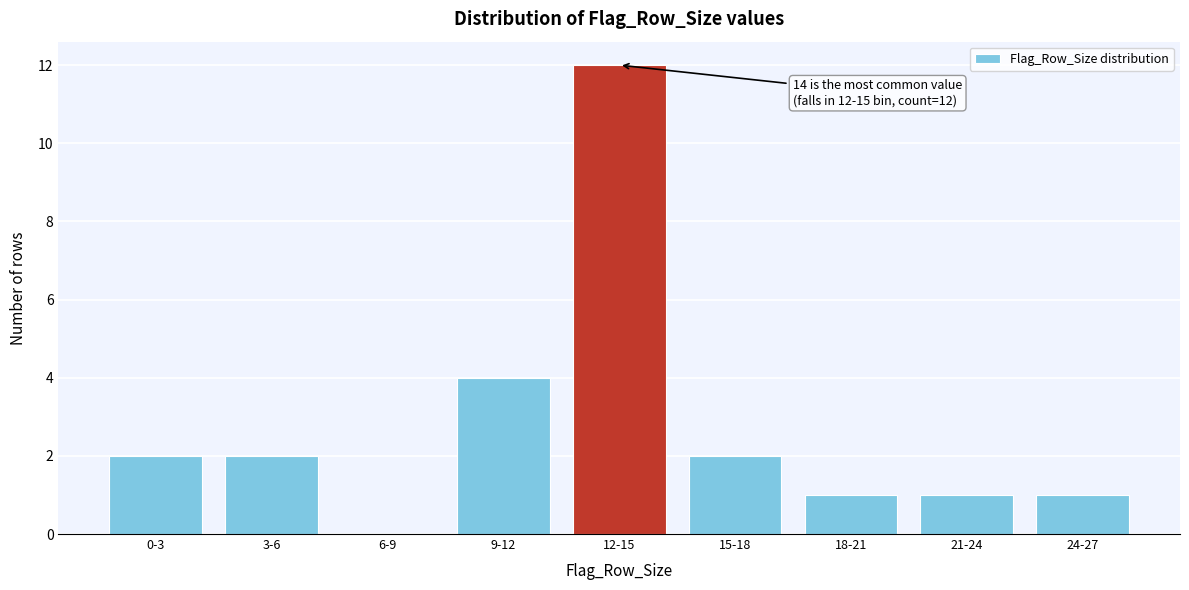

Reading left to right, what are all the values shown in this chart?

0-3=2	3-6=2	6-9=0	9-12=4	12-15=12	15-18=2	18-21=1	21-24=1	24-27=1